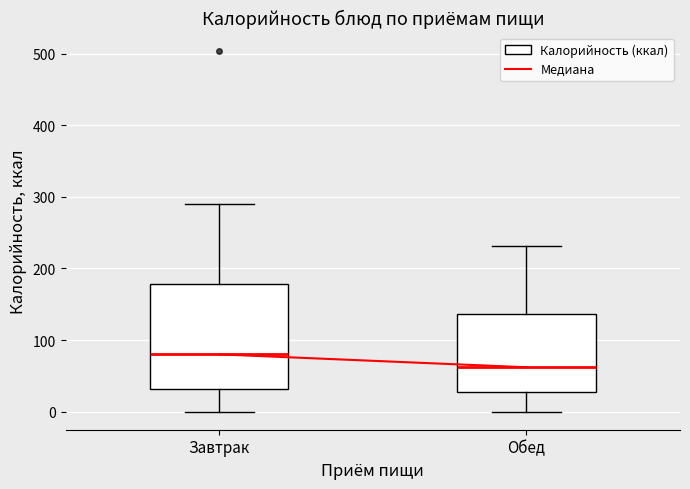

Which box's median line is the highest?

Завтрак